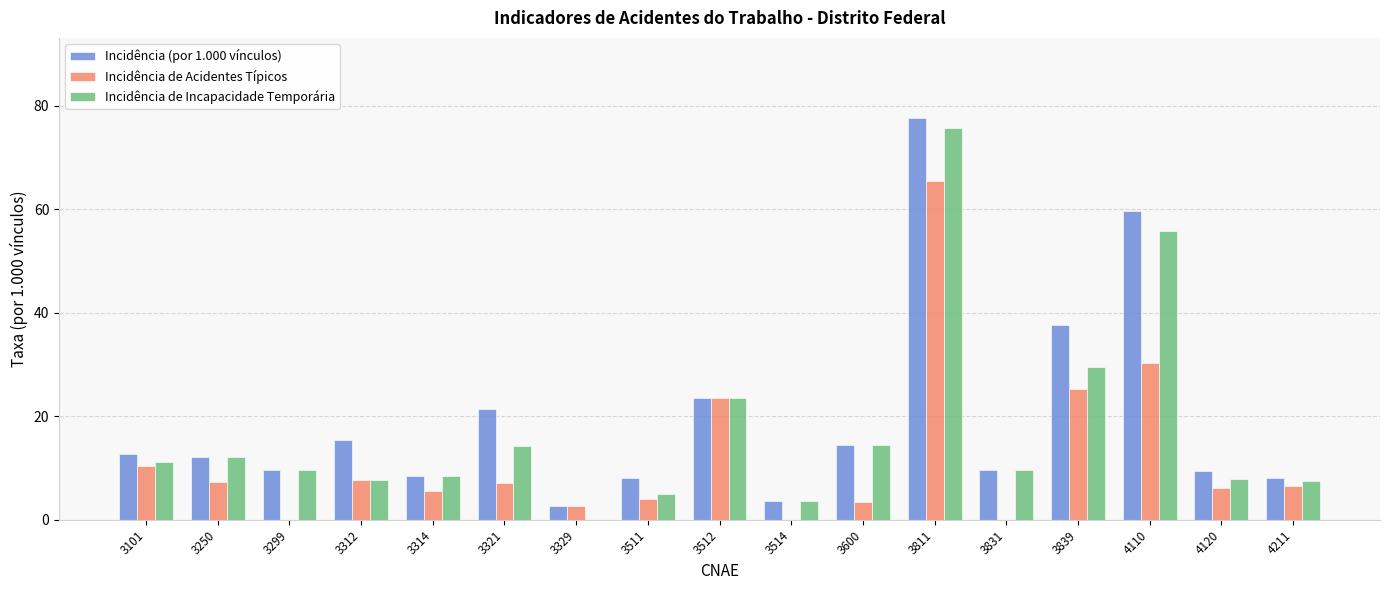

Is the value of Incidência de Incapacidade Temporária at 4110 greater than the value of Incidência (por 1.000 vínculos) at 3600?

Yes